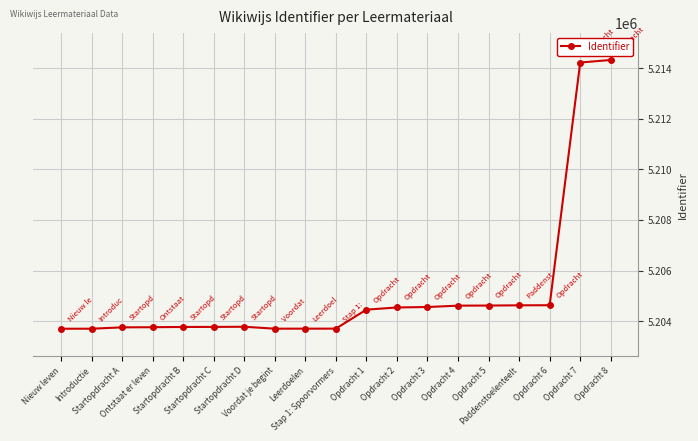

What is the label of the 11th point from the right?

Leerdoelen